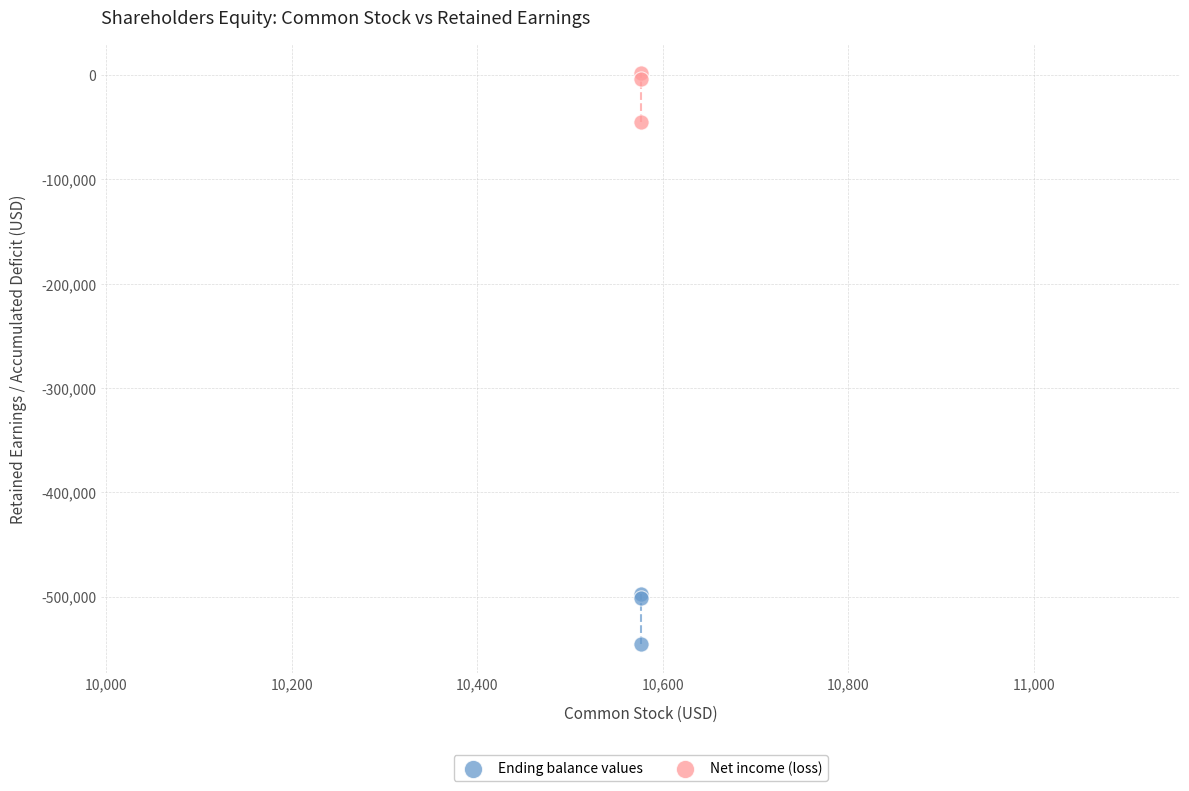

Which series reaches the minimum Y coordinate?

Ending balance values